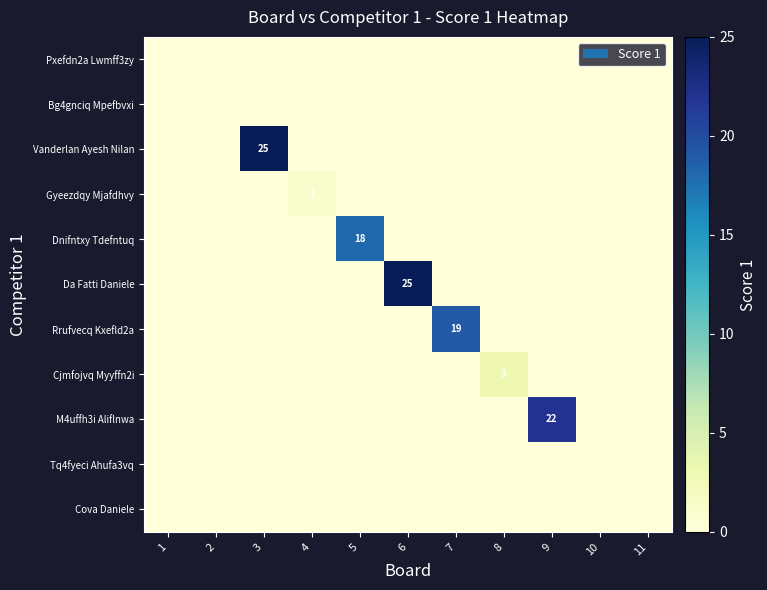

How many values in the Dnifntxy Tdefntuq series exceed 0?

1